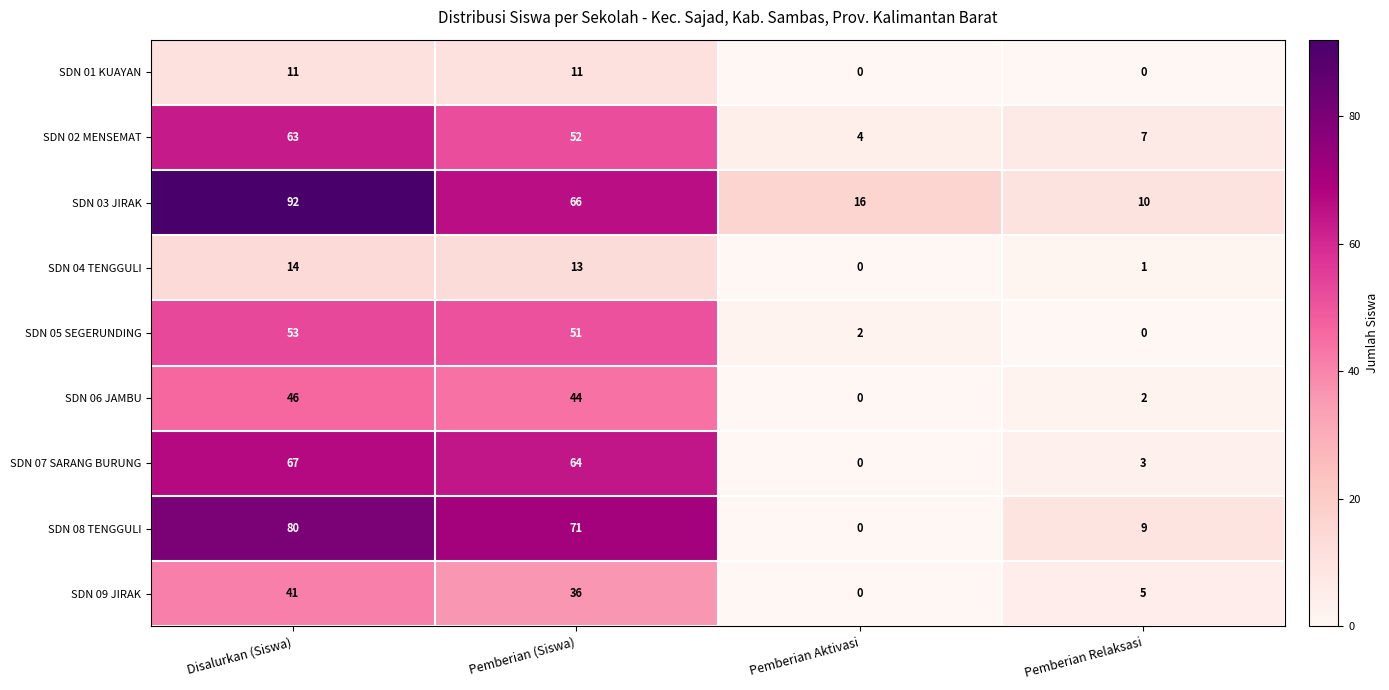

Between Disalurkan (Siswa) and Pemberian (Siswa), which series saw the biggest shift?

SDN 03 JIRAK